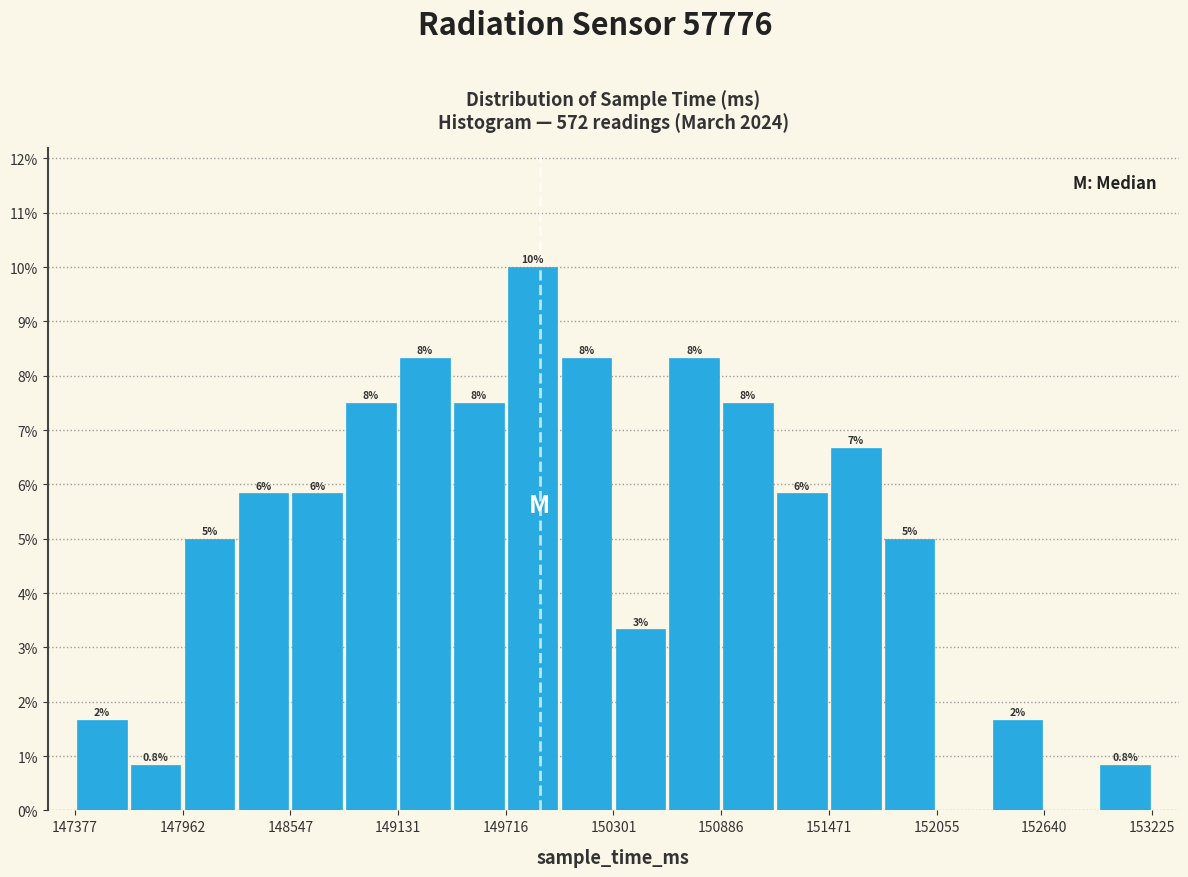

Read against the x-axis, roughly where is the centre of the tallest bar?

149900